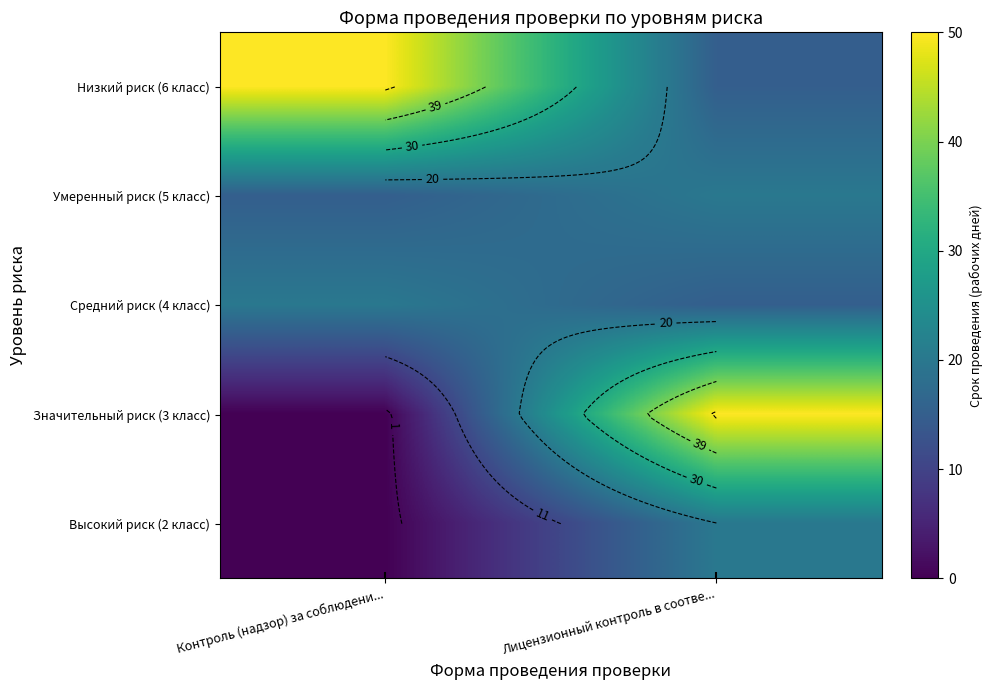

Rank the categories by Высокий риск (2 класс) value from highest to lowest.

Лицензионный контроль в соотве..., Контроль (надзор) за соблюдени...